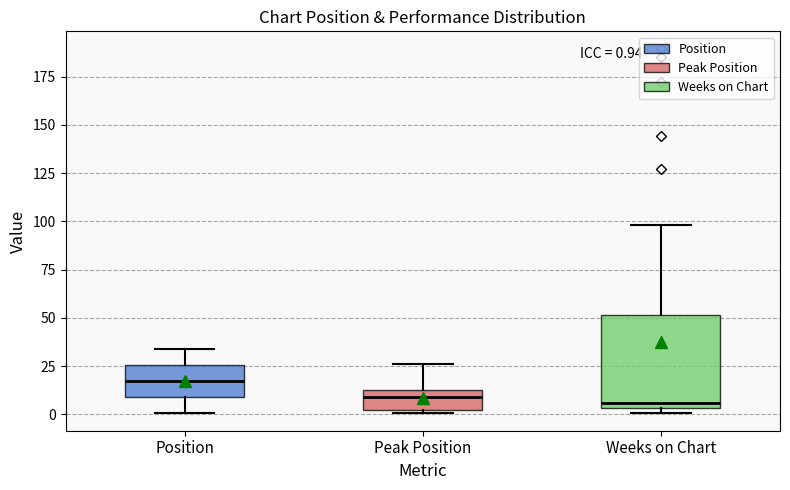

Comparing the boxes themselves (not the whiskers), which one is the tallest?

Weeks on Chart